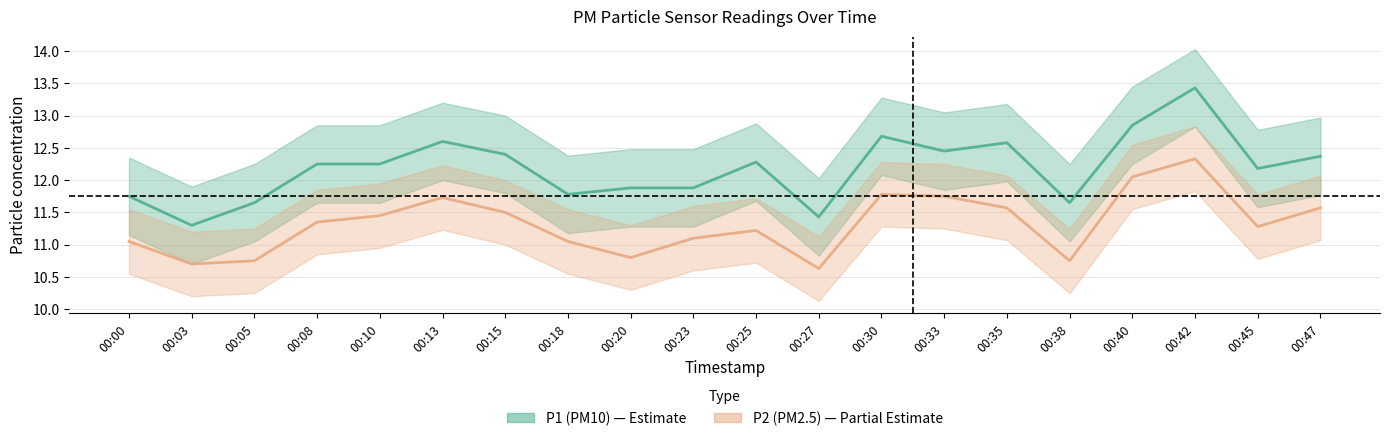

At how many categories does at least one series exceed 11?

20